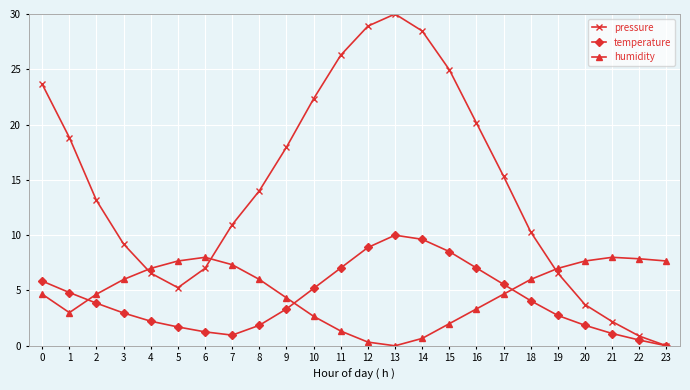

How many values in temperature are above zero?

23